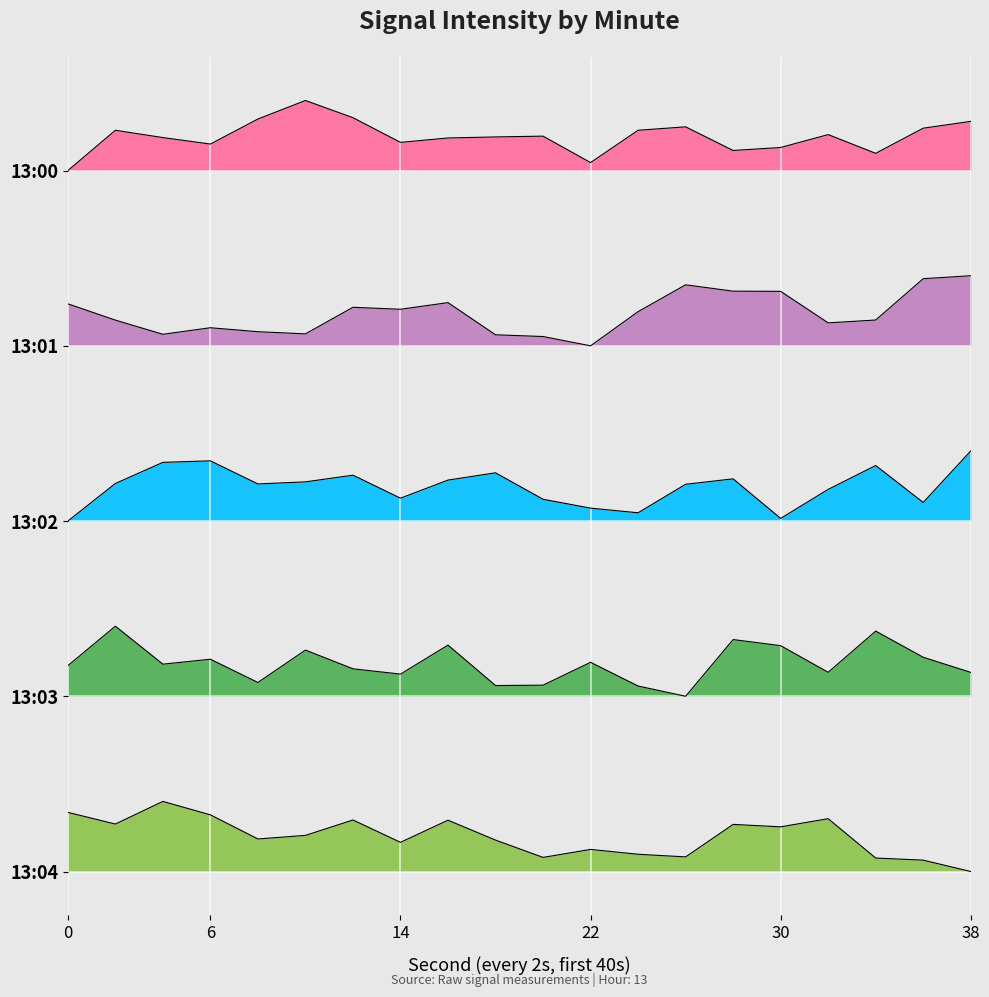

True or false: 13:00 and 13:04 intersect in this chart.

False